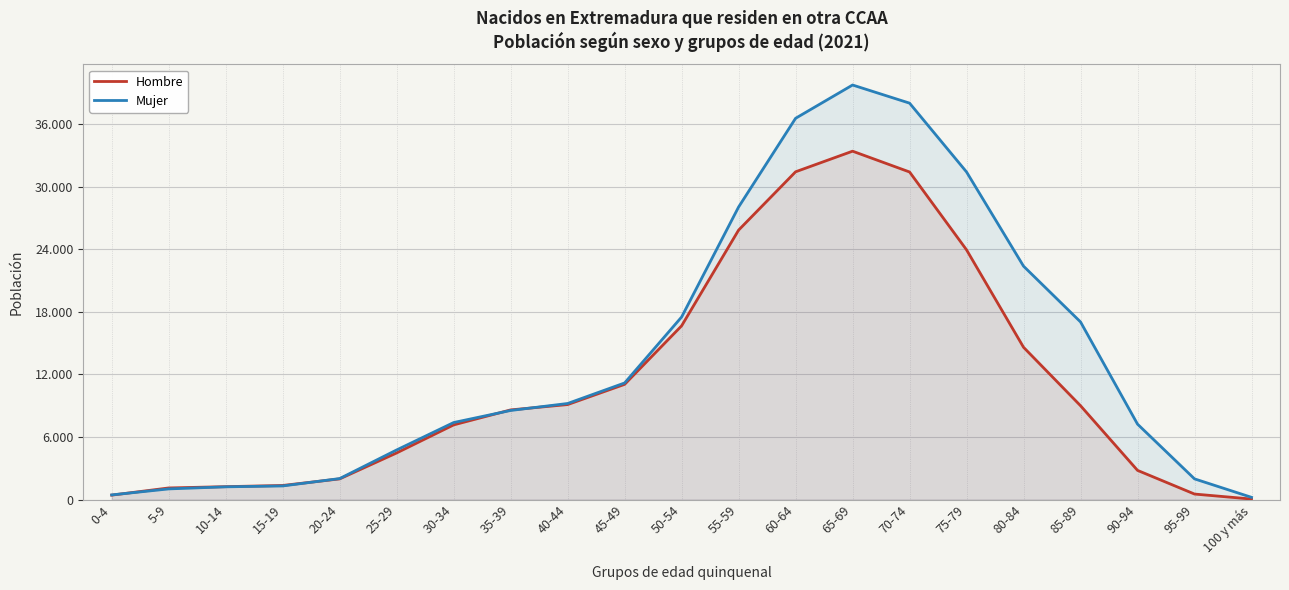

What is the sum of the Hombre values at 0-4 and 35-39?

9030